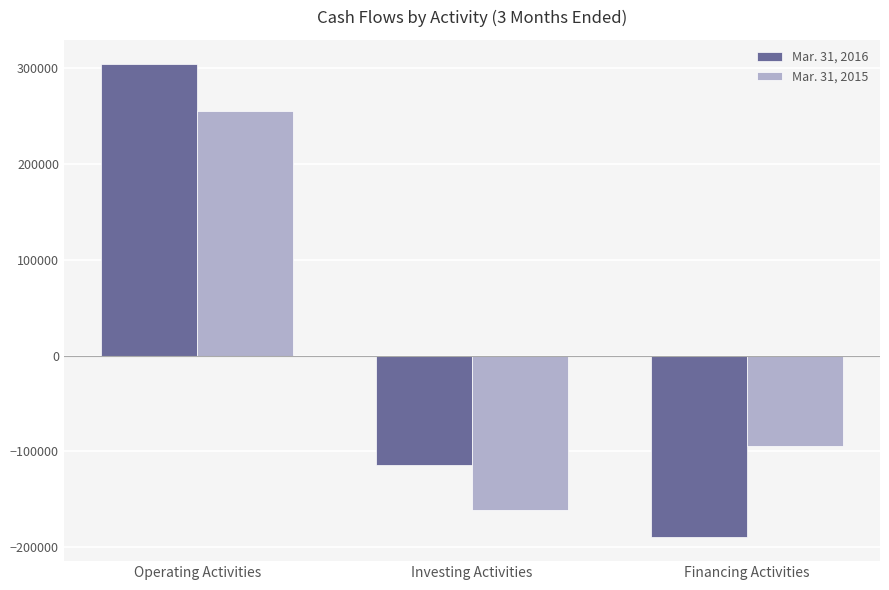

Rank the series by their average value, from lowest to highest.

Mar. 31, 2015, Mar. 31, 2016